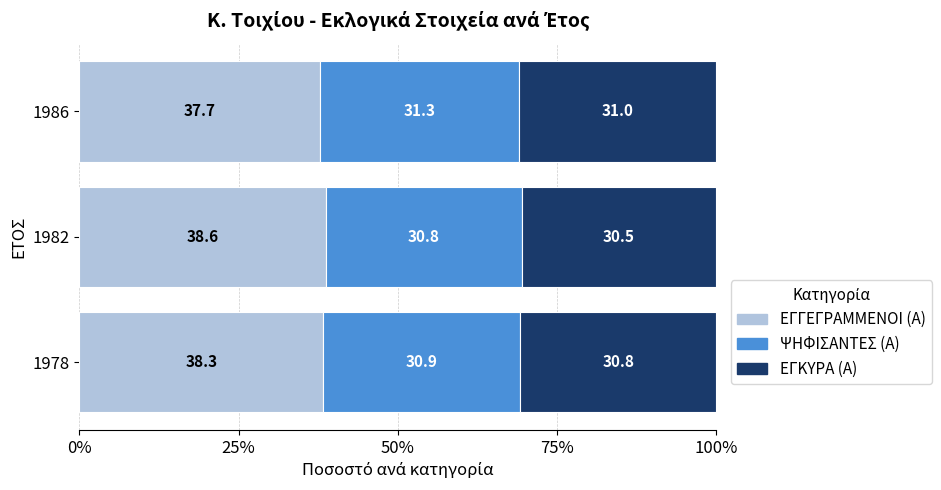

What is the difference between the ΕΓΓΕΓΡΑΜΜΕΝΟΙ (Α) values at 1978 and 1986?

0.6